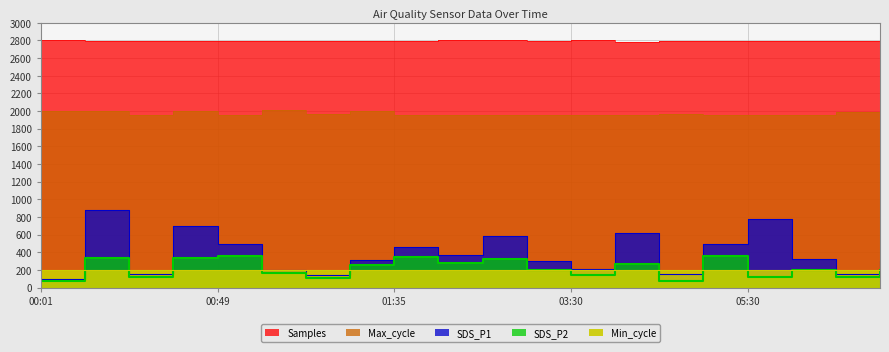

At which label is Max_cycle closest to 1979?

01:13